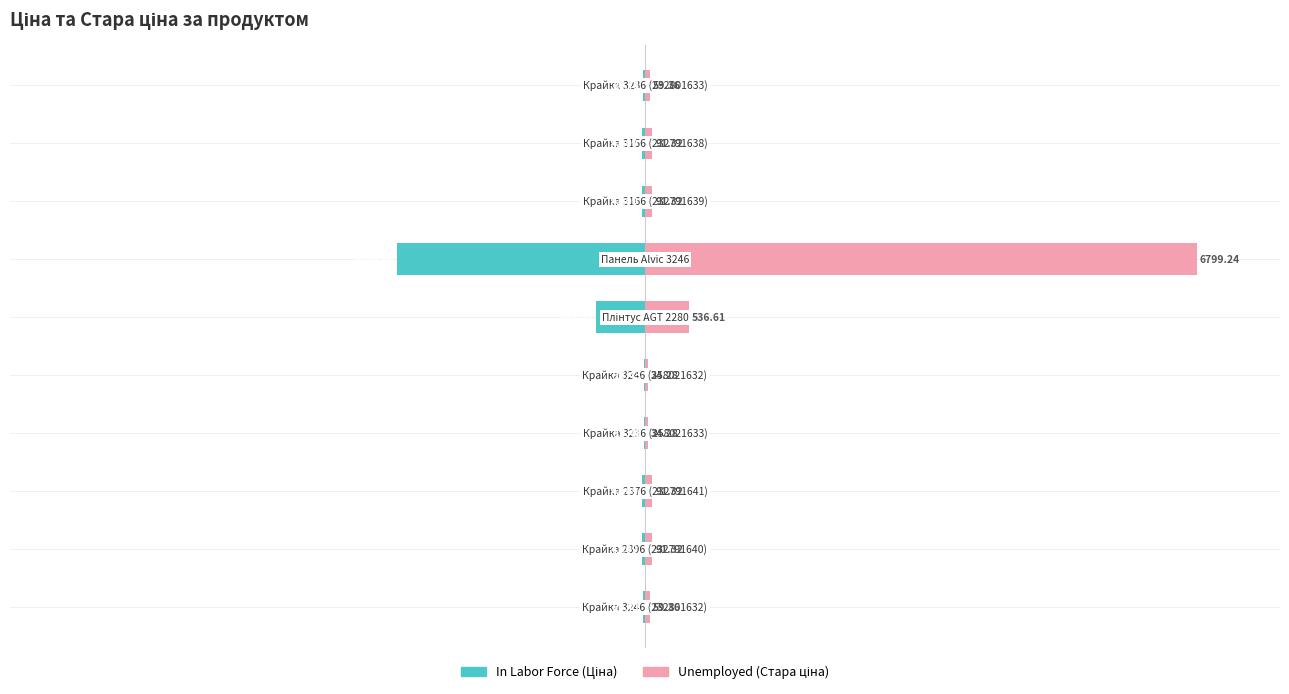

How many bars are there in total?

20